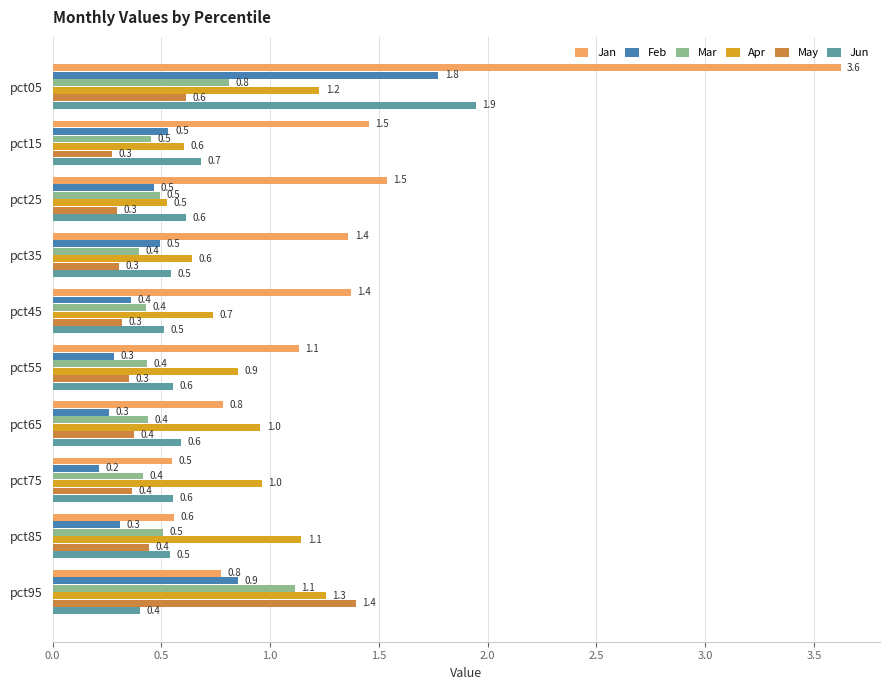

Rank the series by their maximum value, from highest to lowest.

Jan, Jun, Feb, May, Apr, Mar